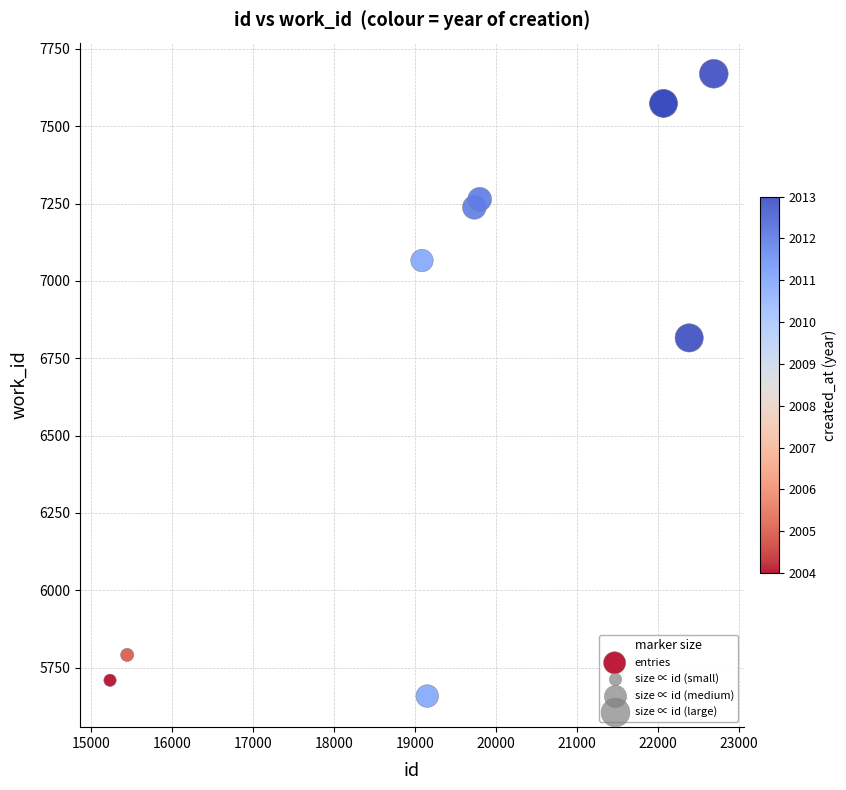

What Y value in the scatter plot is closest to 6664?

6816